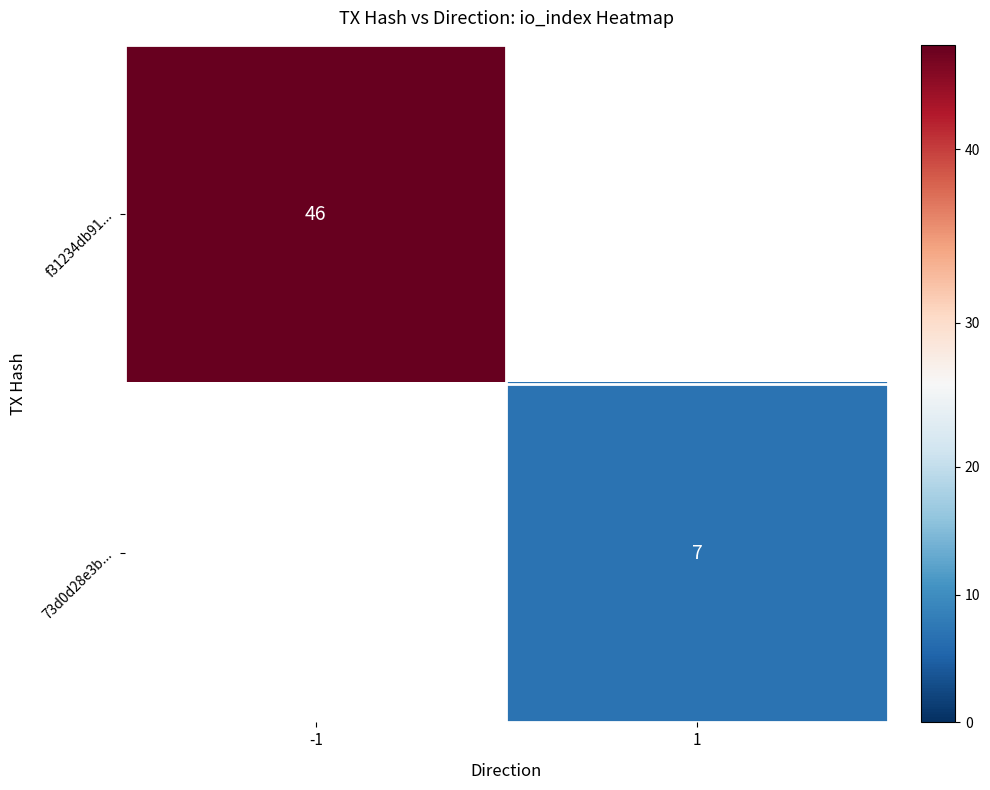

The value of 73d0d28e3b... at 1 is 4.4. True or false?

False